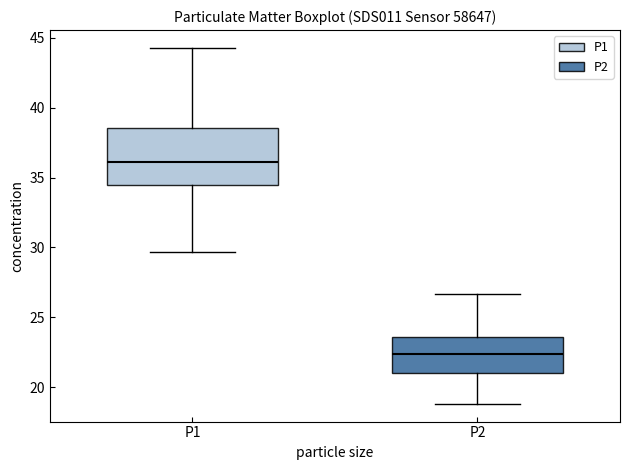

Which box has the lowest median line?

P2